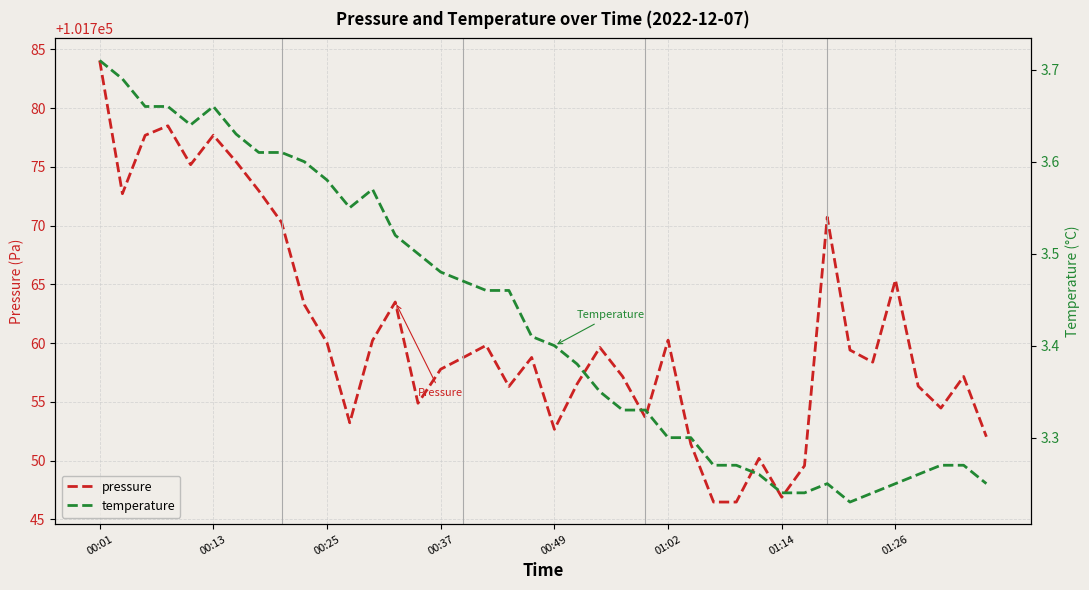

True or false: temperature and pressure cross at least once.

False